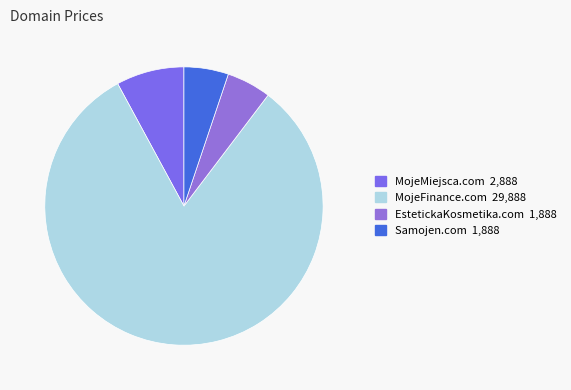

True or false: Samojen.com accounts for 1% of the total.

False